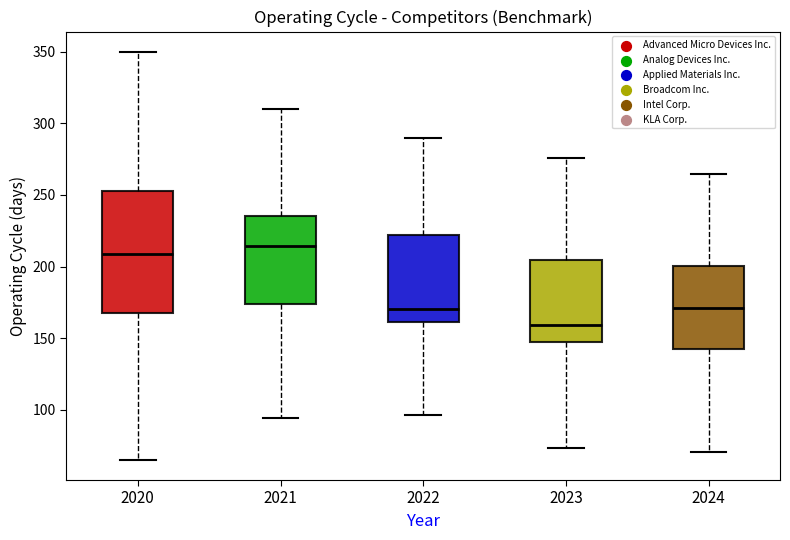

Reading left to right, transcribe this box plot: for each box, give where its median line is, the range the box spans, and where its two whiskers end, as read against the y-axis. The values are not printed on the chart, so give them approximately, as read against the axis.

2020: median 210, box 170 to 255, whiskers 65 to 350
2021: median 215, box 175 to 235, whiskers 95 to 310
2022: median 170, box 160 to 220, whiskers 95 to 290
2023: median 160, box 150 to 205, whiskers 75 to 275
2024: median 170, box 145 to 200, whiskers 70 to 265